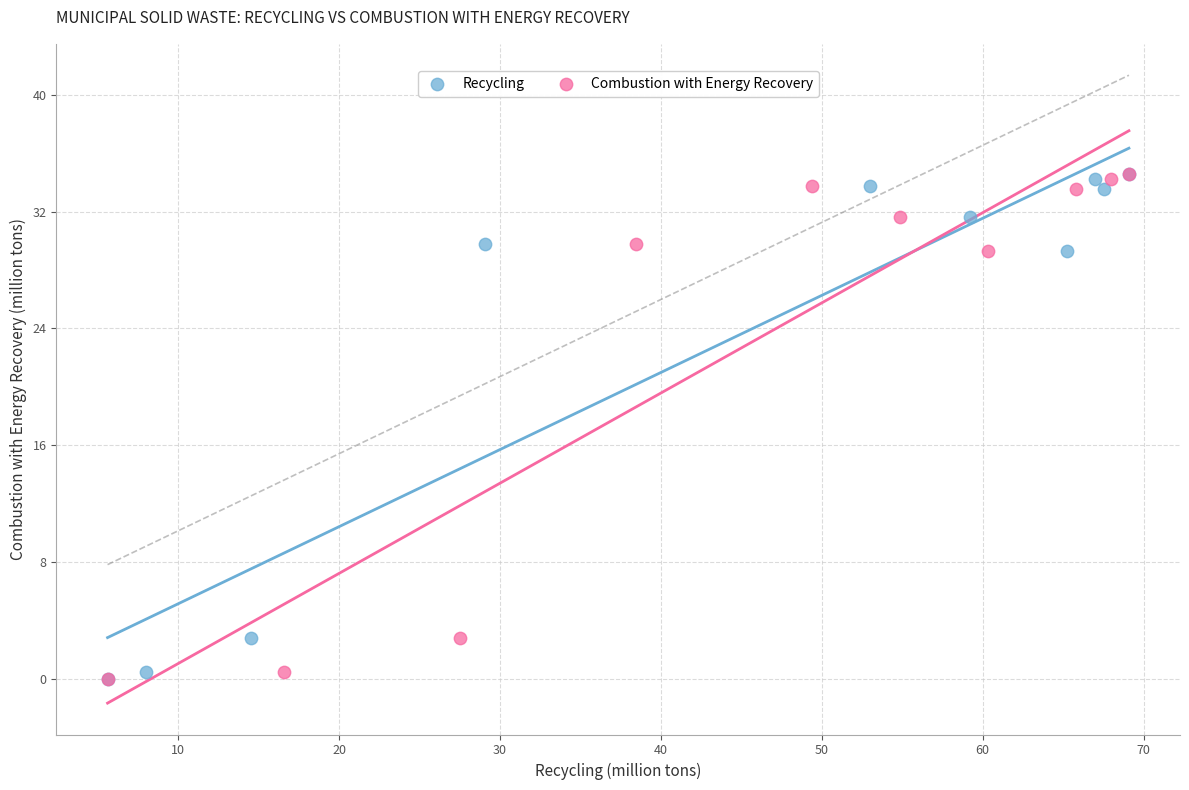

What are all the series names shown in the legend?

Recycling, Combustion with Energy Recovery